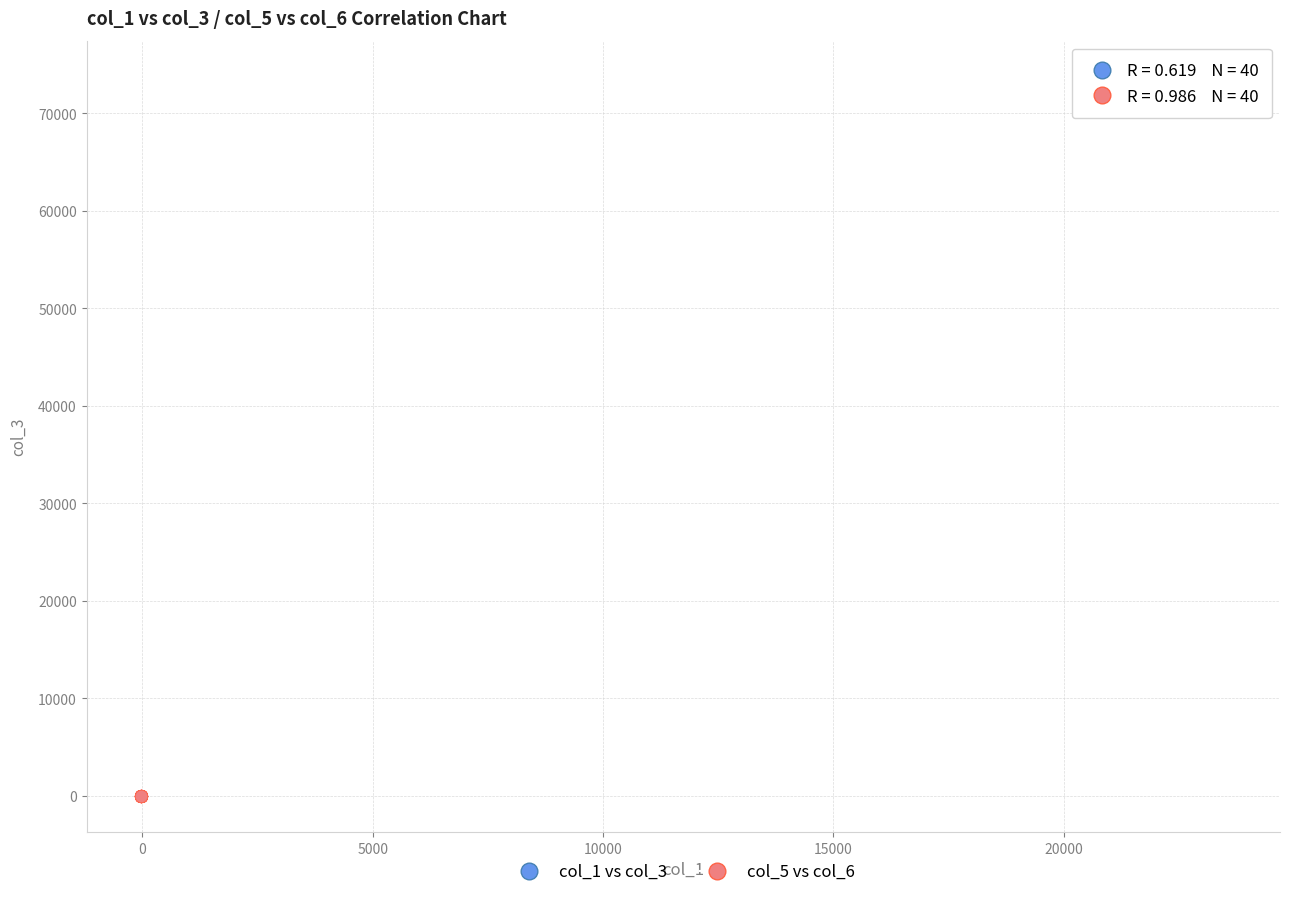

Which series reaches the maximum Y coordinate?

col_1 vs col_3